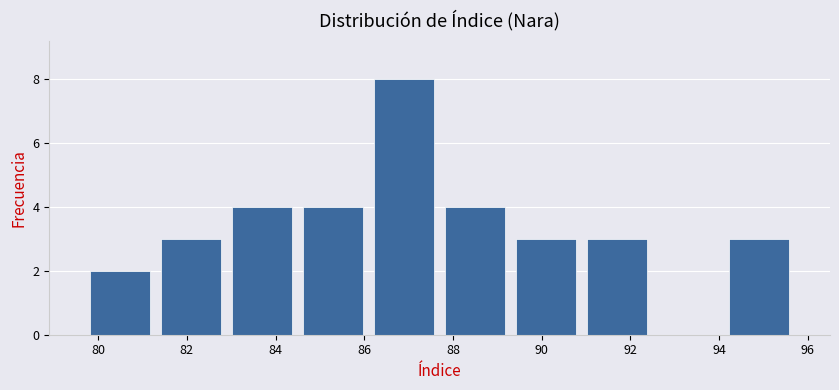

Which range on the x-axis has the tallest bar?

86.1 to 87.7